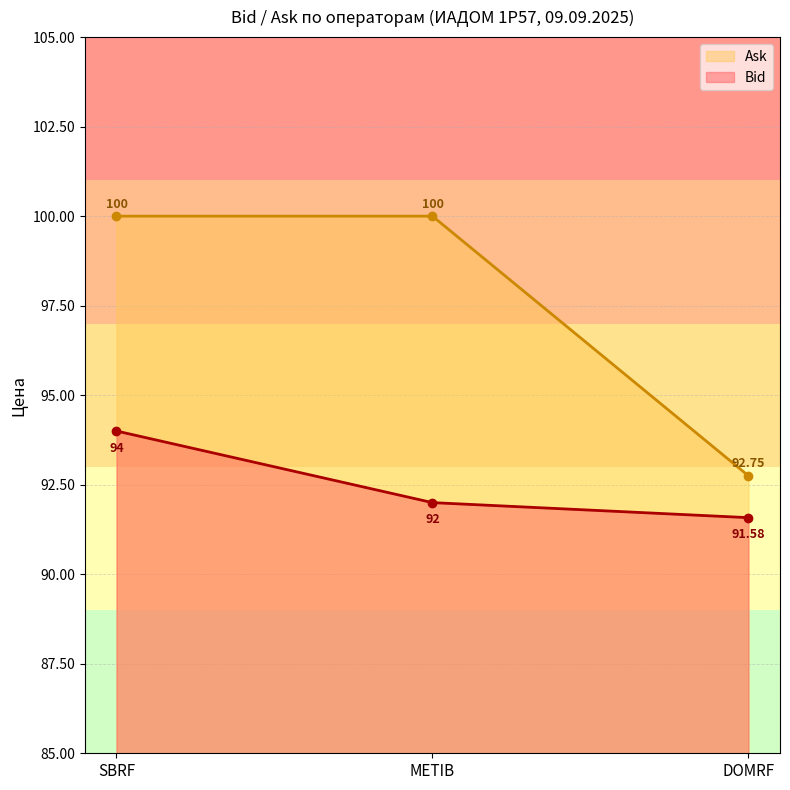

Does the chart display data point markers on the line(s)?

Yes